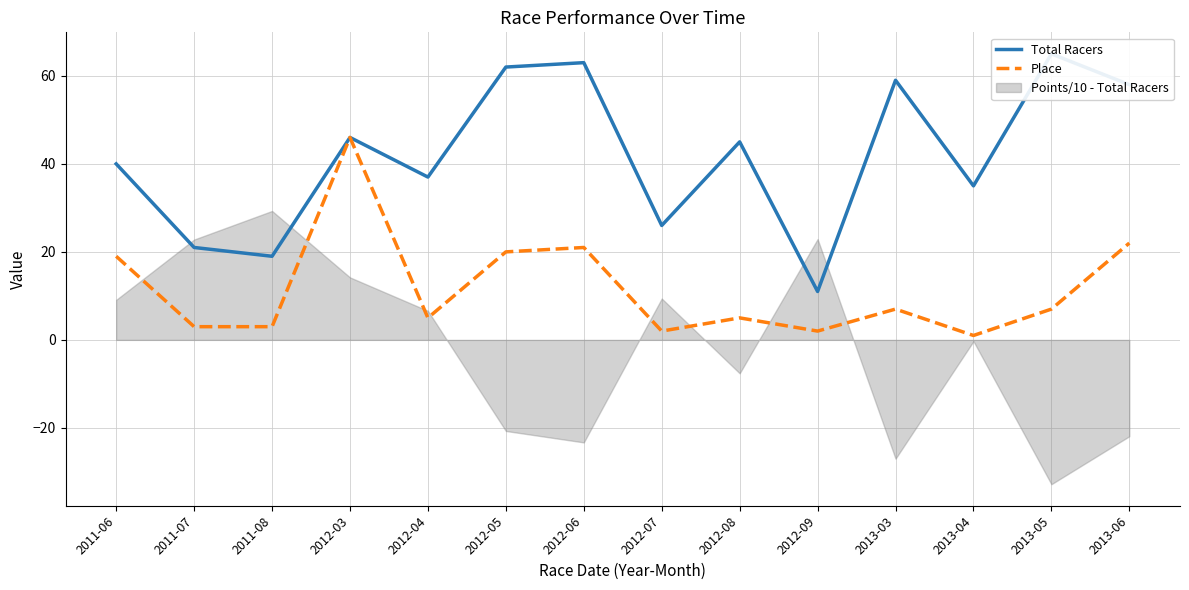

Which label corresponds to the smallest value in the chart?

2013-04